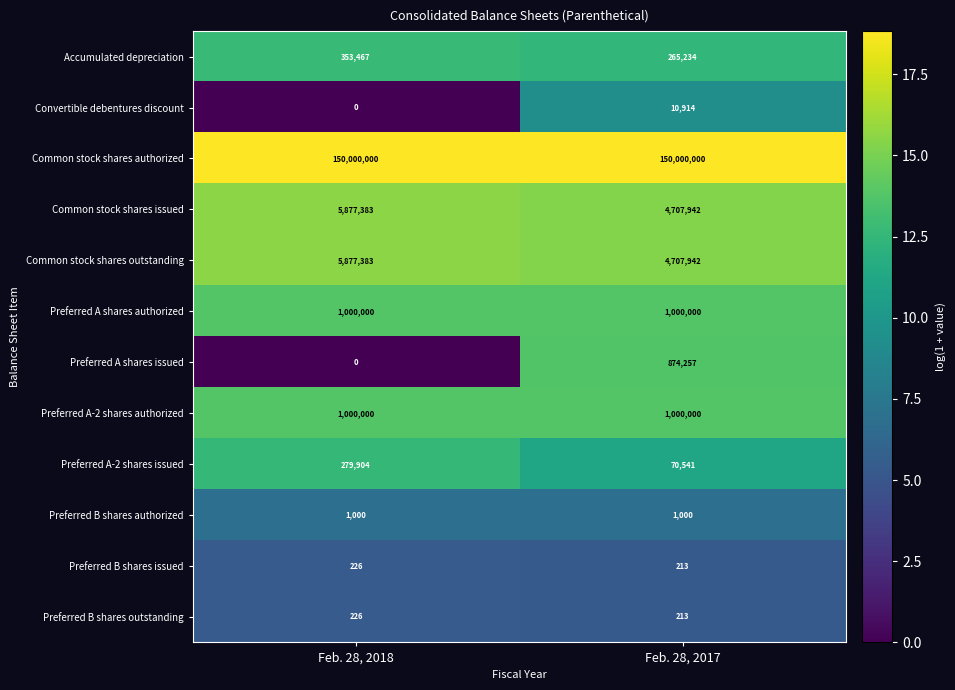

The Common stock shares outstanding series shows 5877383 at Feb. 28, 2018. True or false?

True